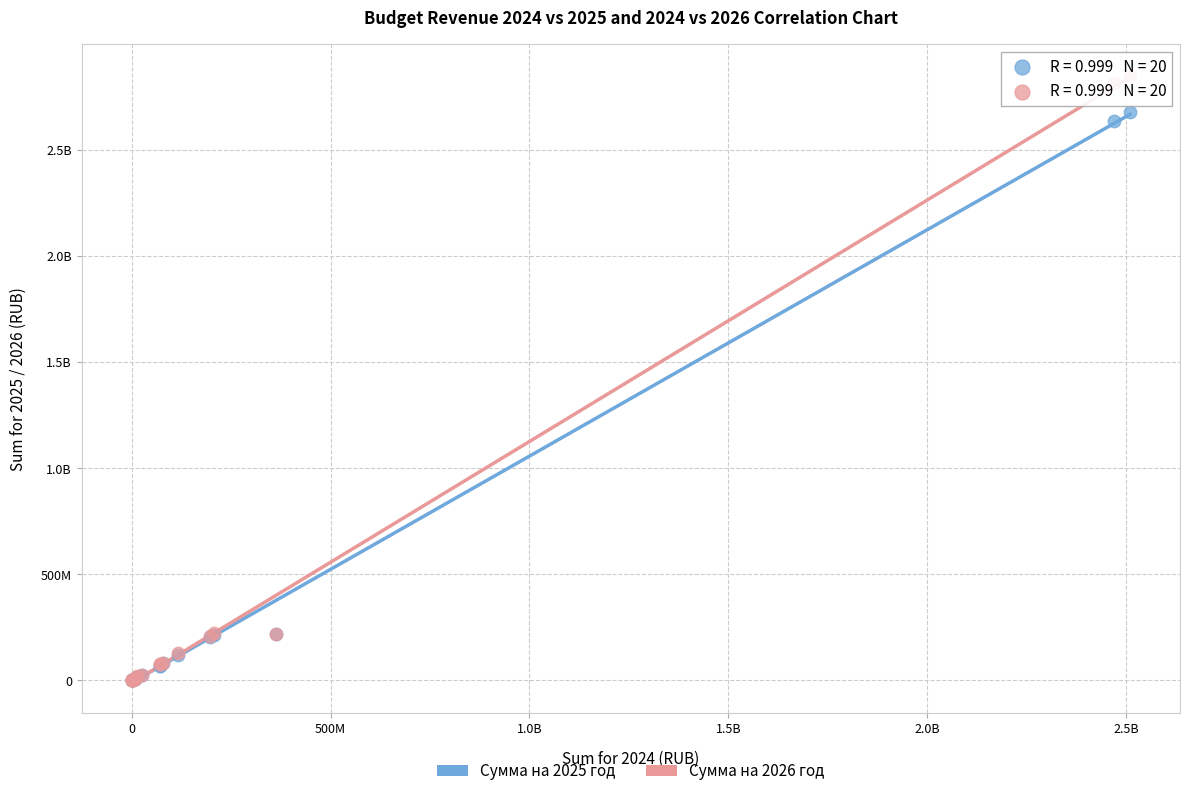

What are all the series names shown in the legend?

Сумма на 2025 год, Сумма на 2026 год